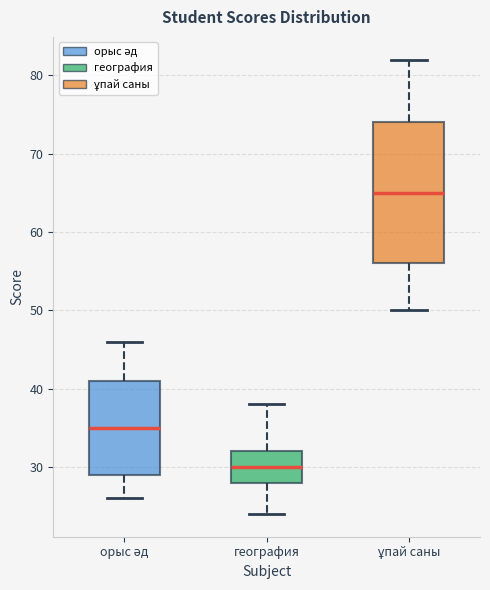

Reading left to right, transcribe this box plot: for each box, give where its median line is, the range the box spans, and where its two whiskers end, as read against the y-axis. The values are not printed on the chart, so give them approximately, as read against the axis.

орыс әд: median 35, box 29 to 41, whiskers 26 to 46
география: median 30, box 28 to 32, whiskers 24 to 38
ұпай саны: median 65, box 56 to 74, whiskers 50 to 82